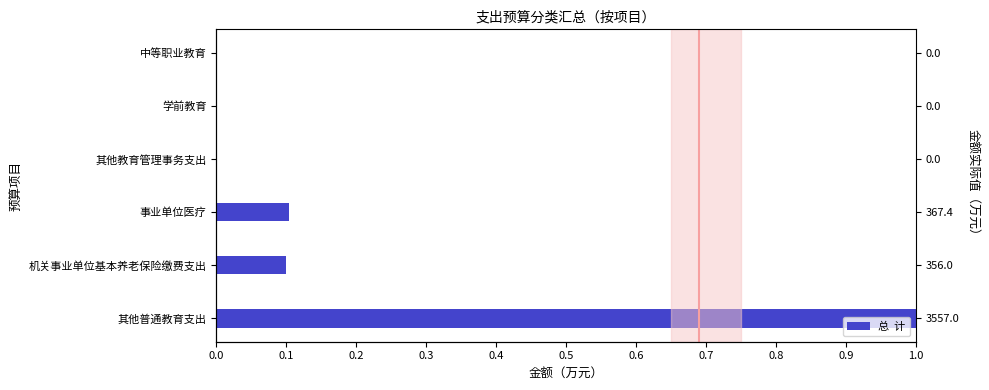

Are the bars horizontal?

Yes